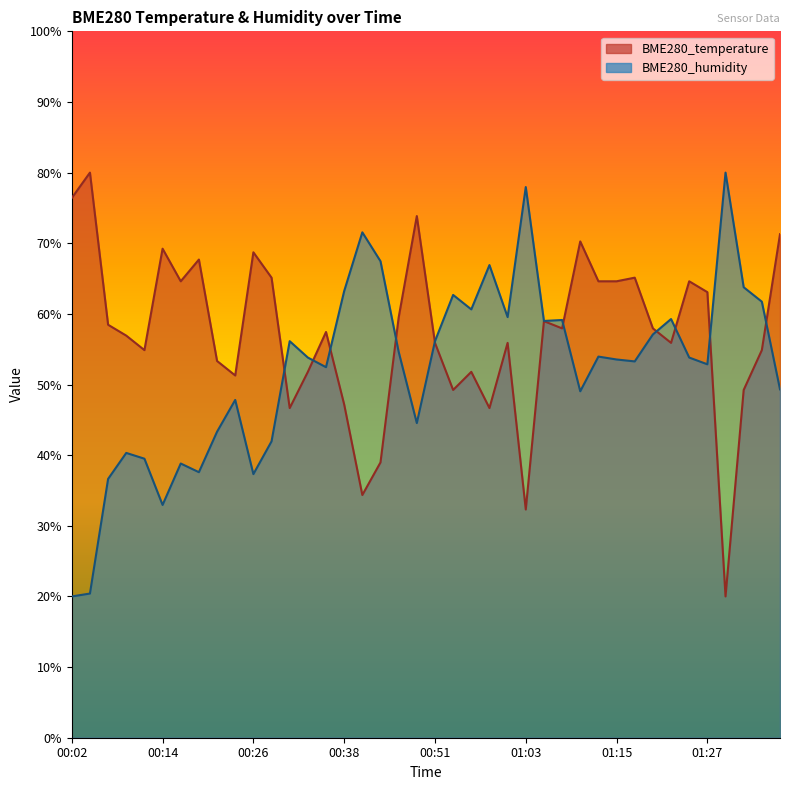

Rank the categories by BME280_temperature value from highest to lowest.

00:04, 00:02, 00:48, 01:37, 01:10, 00:14, 00:26, 00:19, 00:29, 01:18, 00:16, 01:13, 01:15, 01:25, 01:27, 00:46, 01:05, 00:07, 01:08, 01:20, 00:36, 00:09, 00:51, 01:01, 01:23, 00:12, 01:35, 00:21, 00:34, 00:56, 00:24, 00:53, 01:32, 00:38, 00:31, 00:58, 00:43, 00:41, 01:03, 01:30